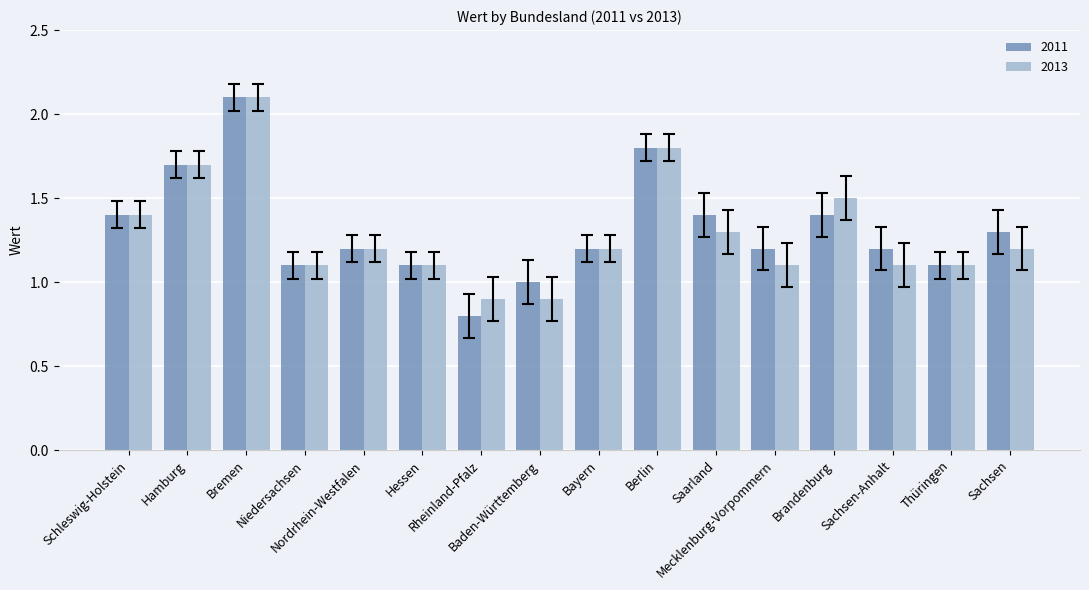

What position from the left is Brandenburg?

13